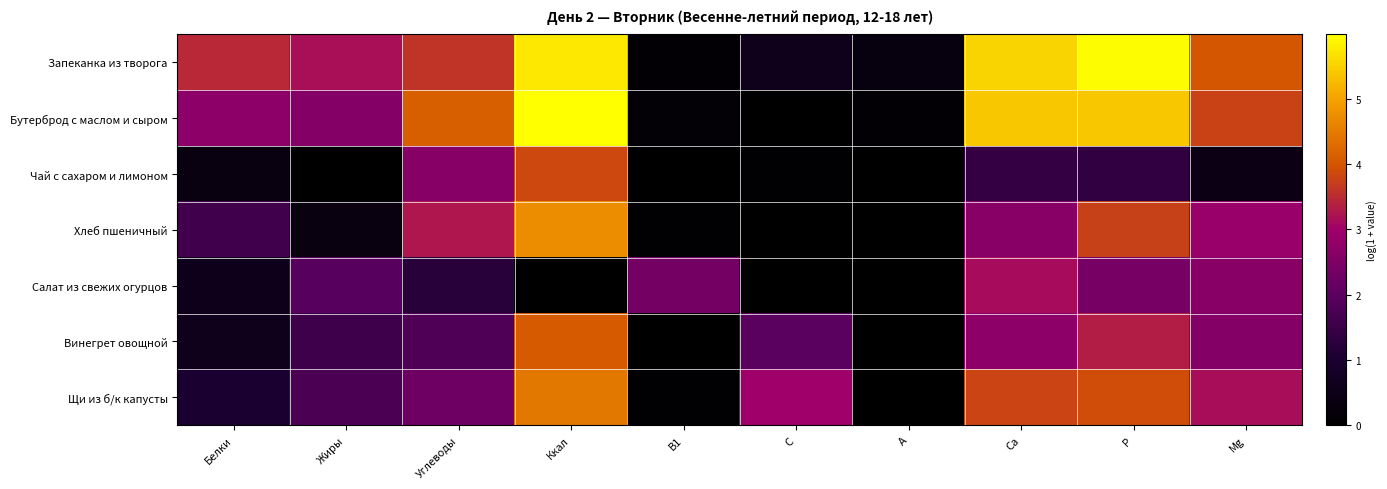

What is the spread (max minus min) of values at Са?

4.1